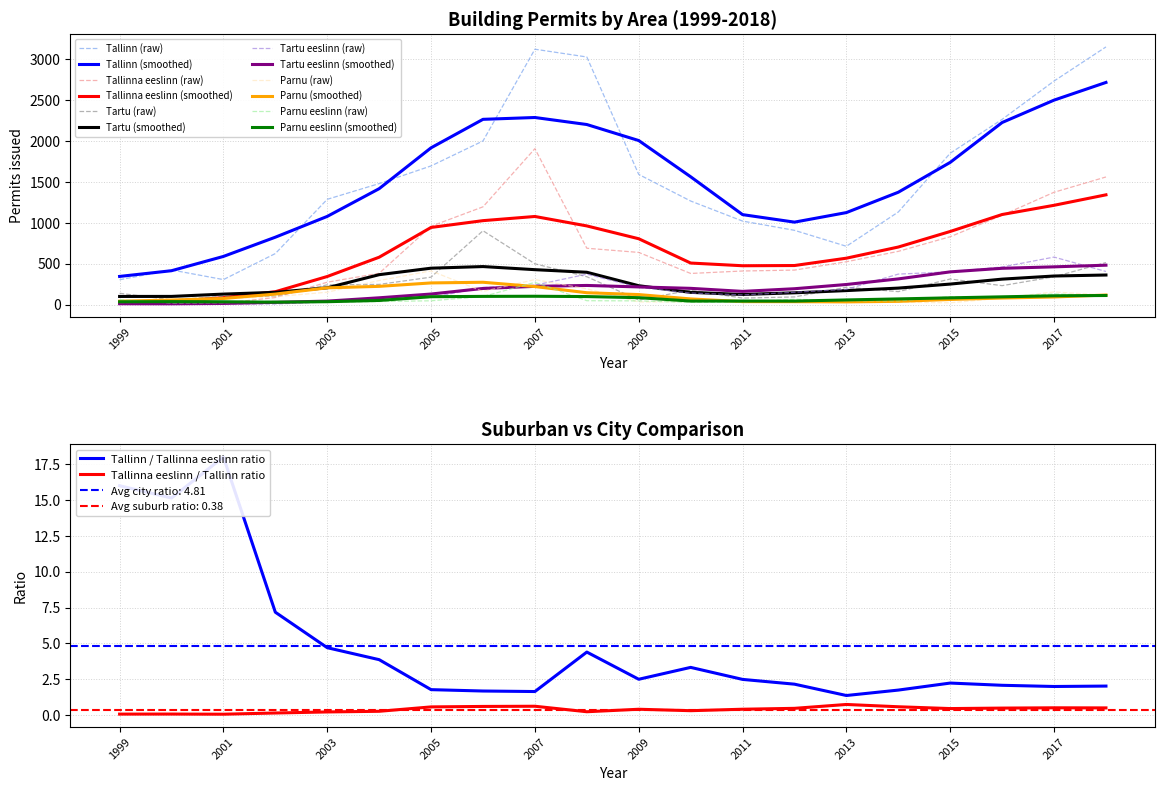

True or false: Tallinn and Tallinna eeslinn intersect in this chart.

False